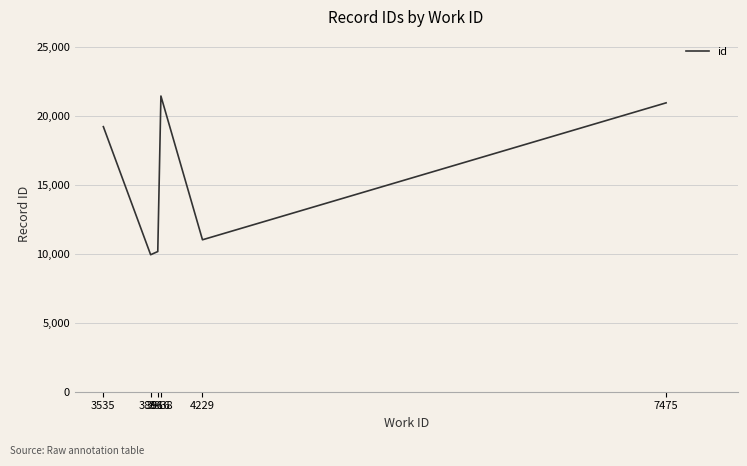

How many categories are shown in the chart?

6